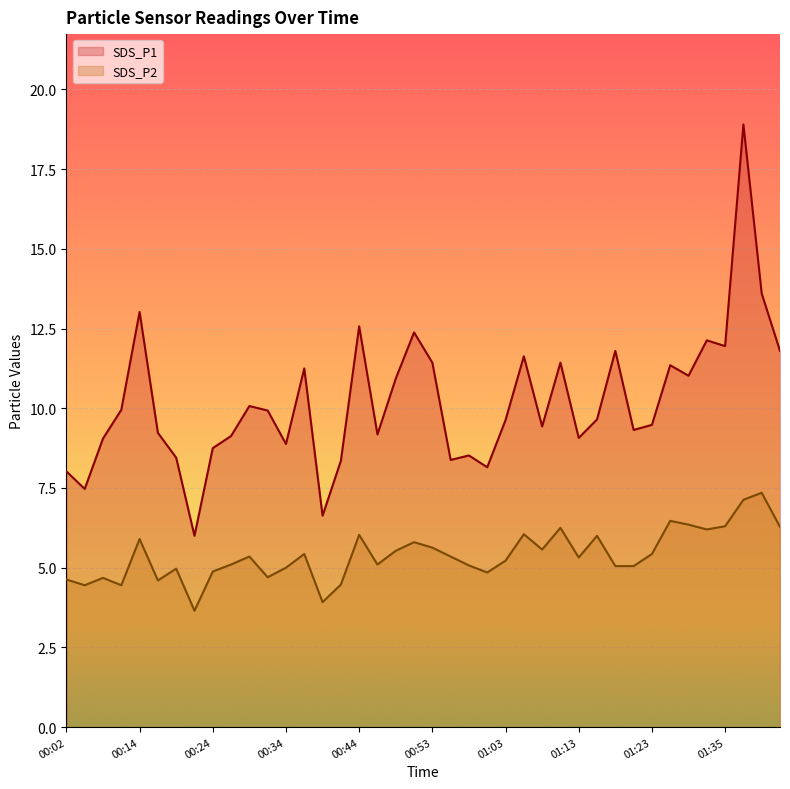

Between 00:58 and 01:18, which is larger?

01:18